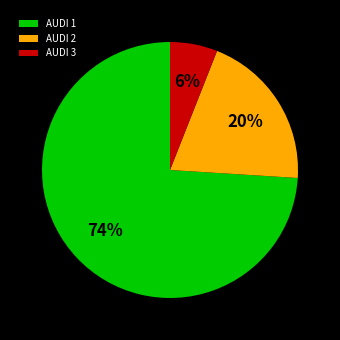

To the nearest percent, what portion does AUDI 2 represent?

20%